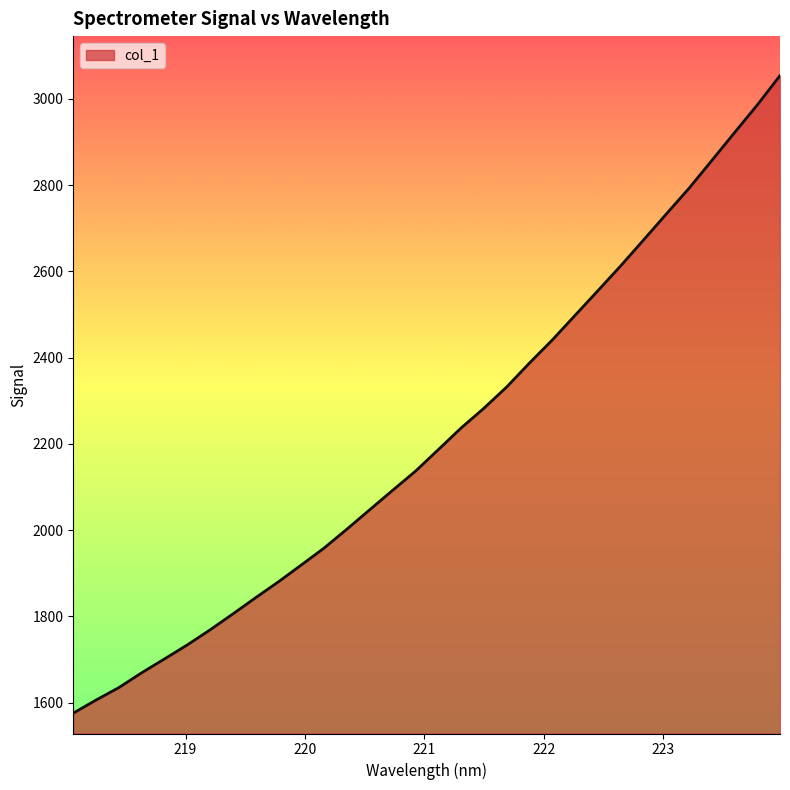

What is the greatest value displayed?

3053.9